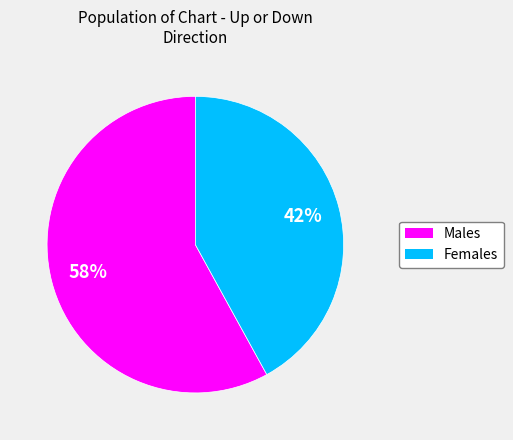

What percentage is the Females slice, to the nearest percent?

42%